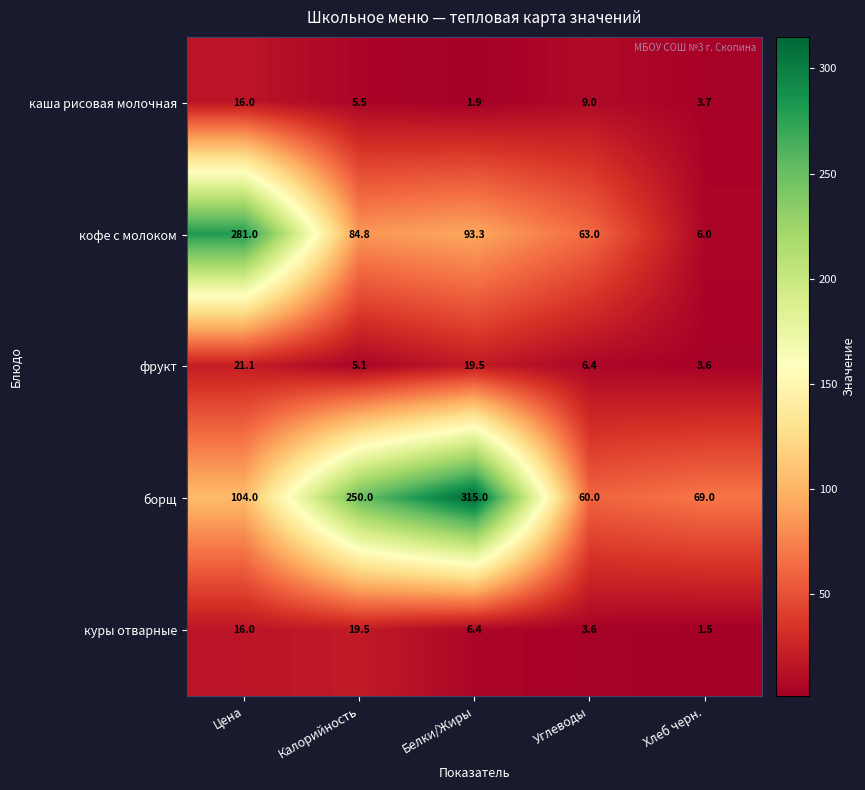

Rank the categories by каша рисовая молочная value from lowest to highest.

Белки/Жиры, Хлеб черн., Калорийность, Углеводы, Цена